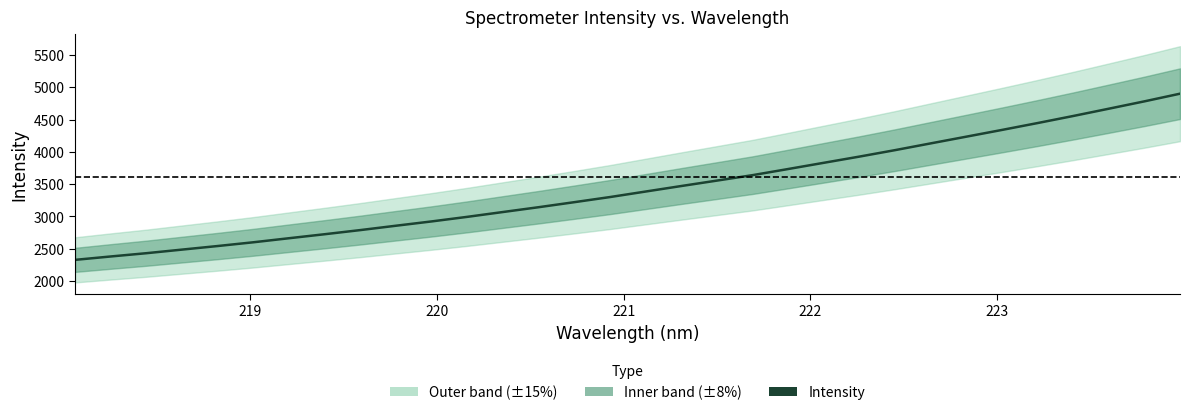

The value at 21 is 790.5. True or false?

False